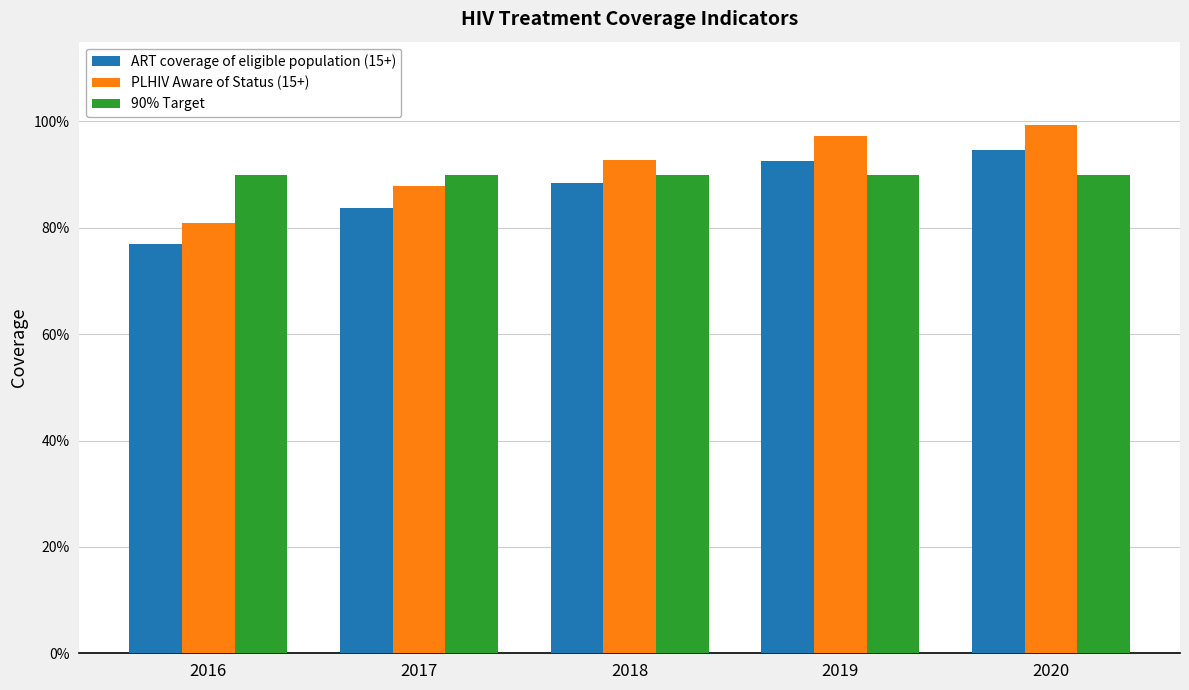

Which series has the largest total across all categories?

PLHIV Aware of Status (15+)